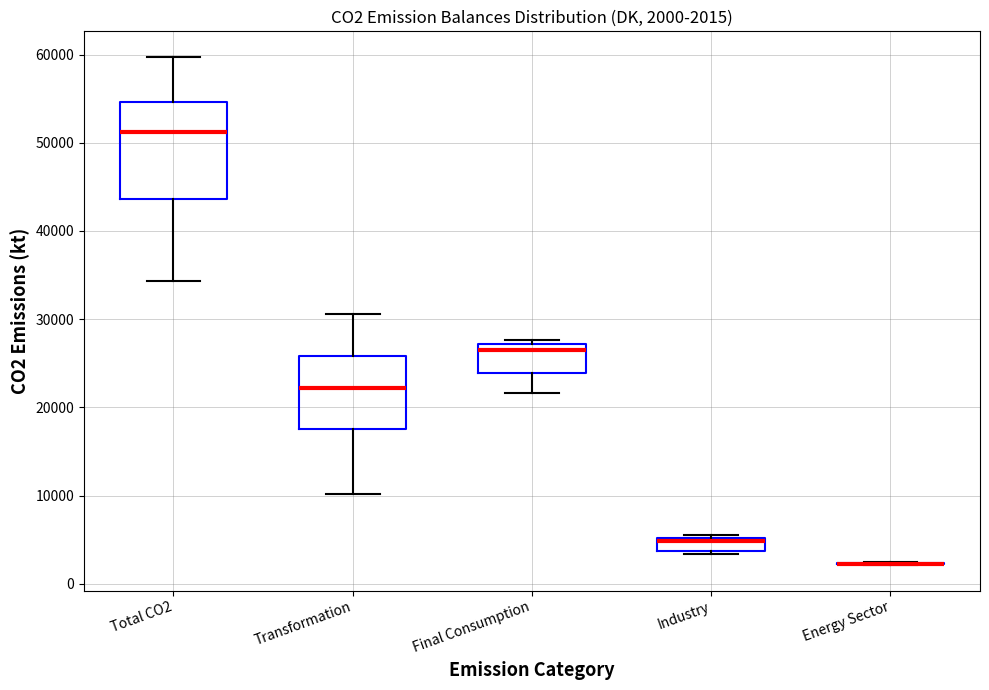

Which box is the tallest, from its lower edge to its upper edge?

Total CO2